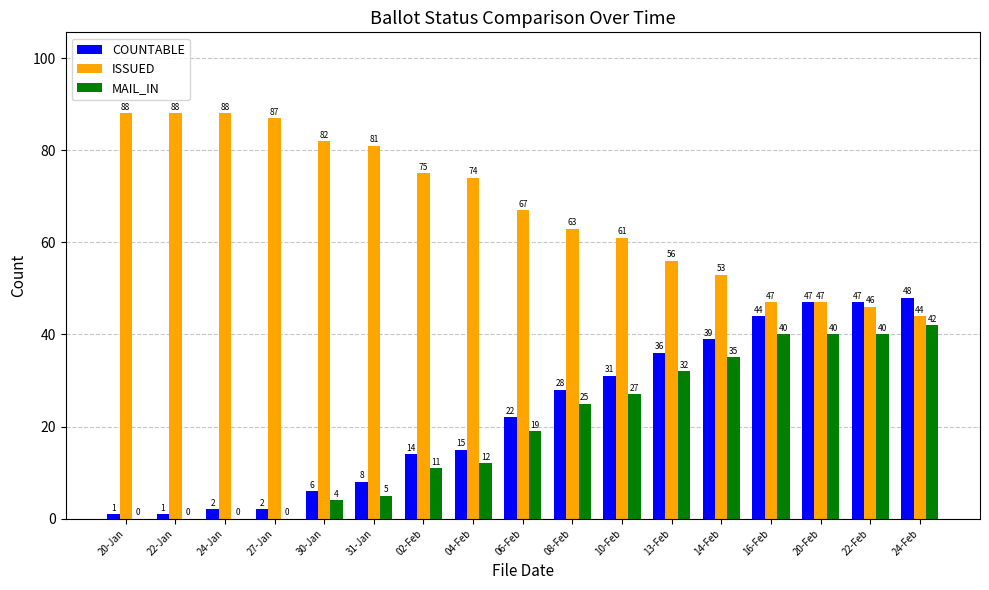

How many positive values does the MAIL_IN series have?

13